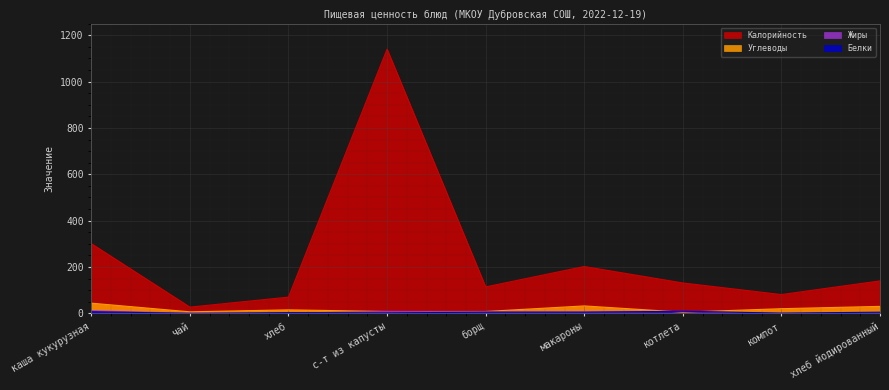

How many times do Углеводы and Белки cross each other?

2